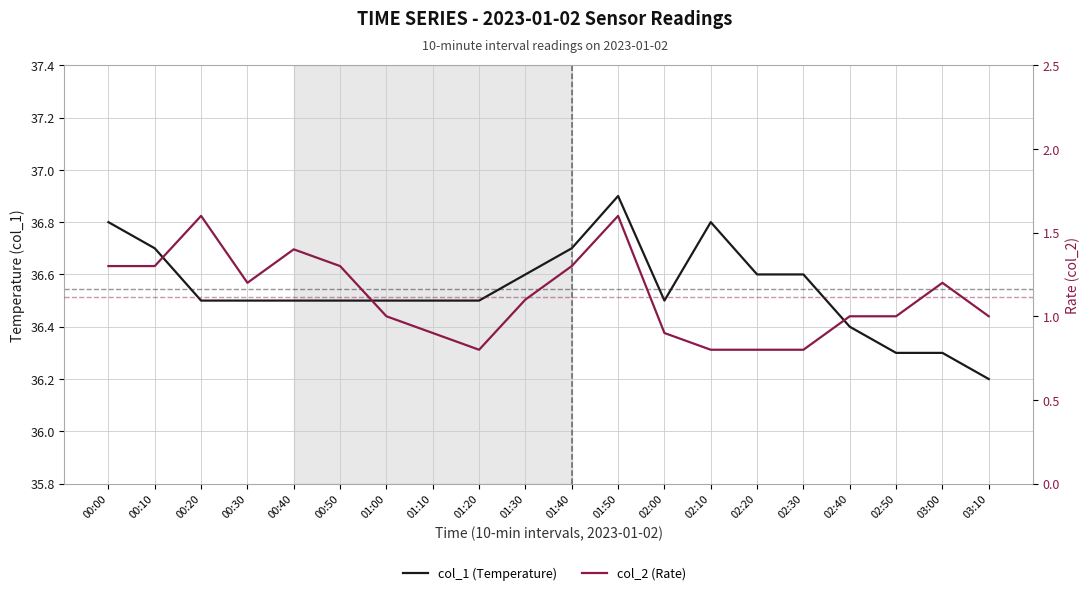

What is the total value across all series at 00:50?

37.8